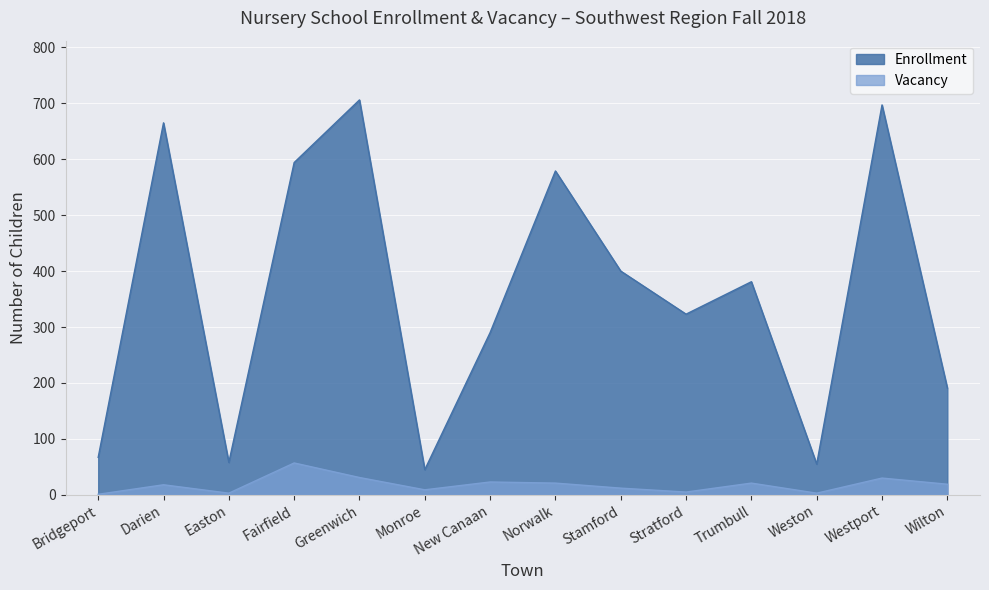

What are all the series names shown in the legend?

Enrollment, Vacancy